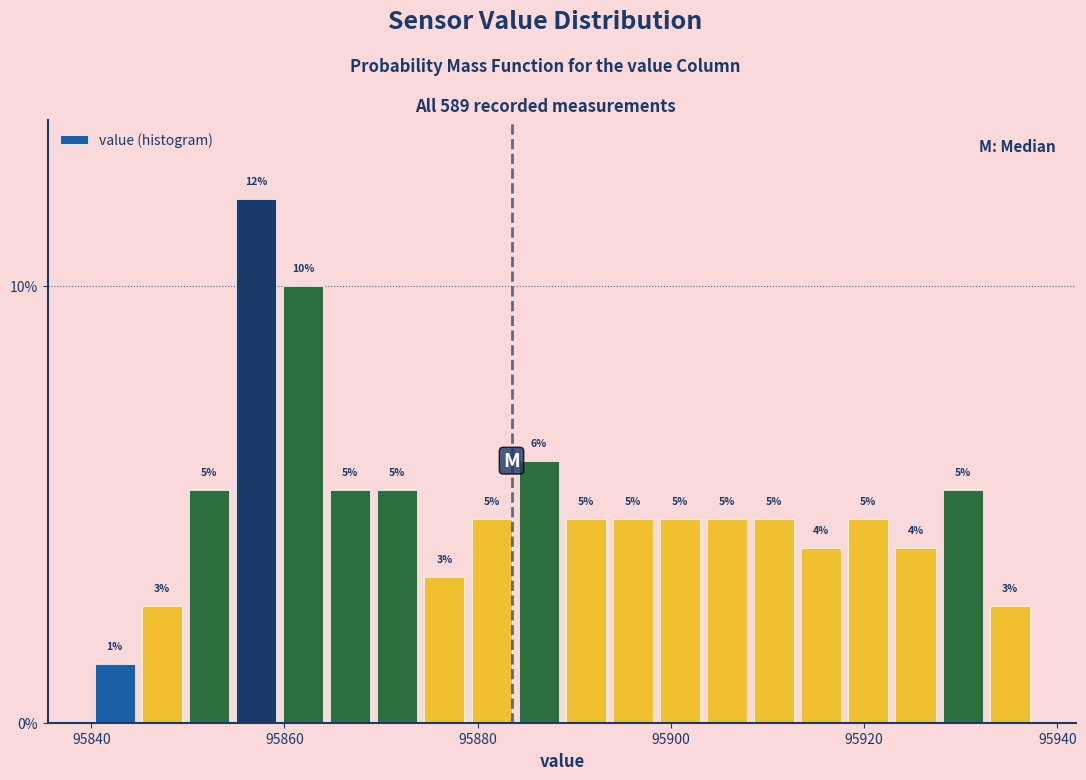

Read against the x-axis, roughly where is the centre of the tallest bar?

95858